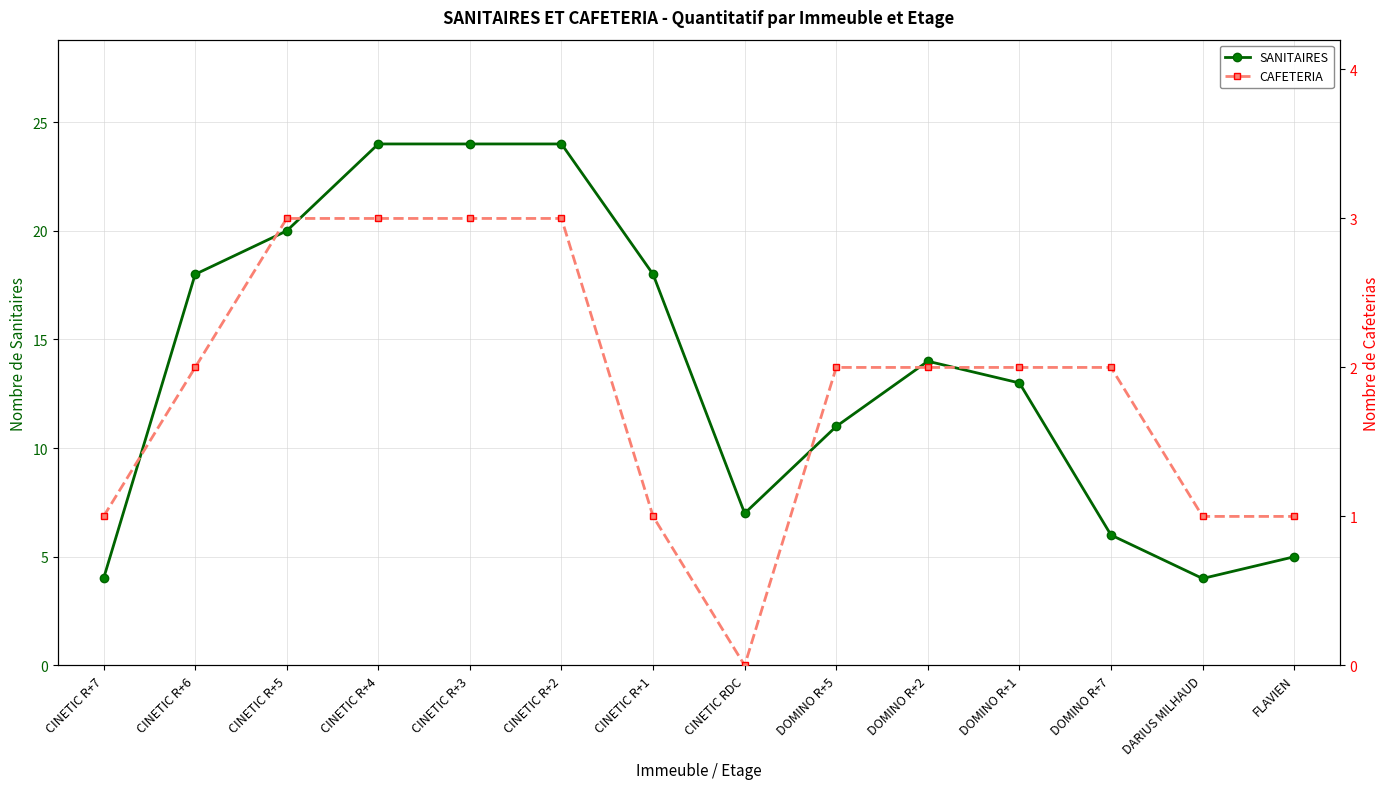

What is the approximate value of CAFETERIA at CINETIC R+2?

3